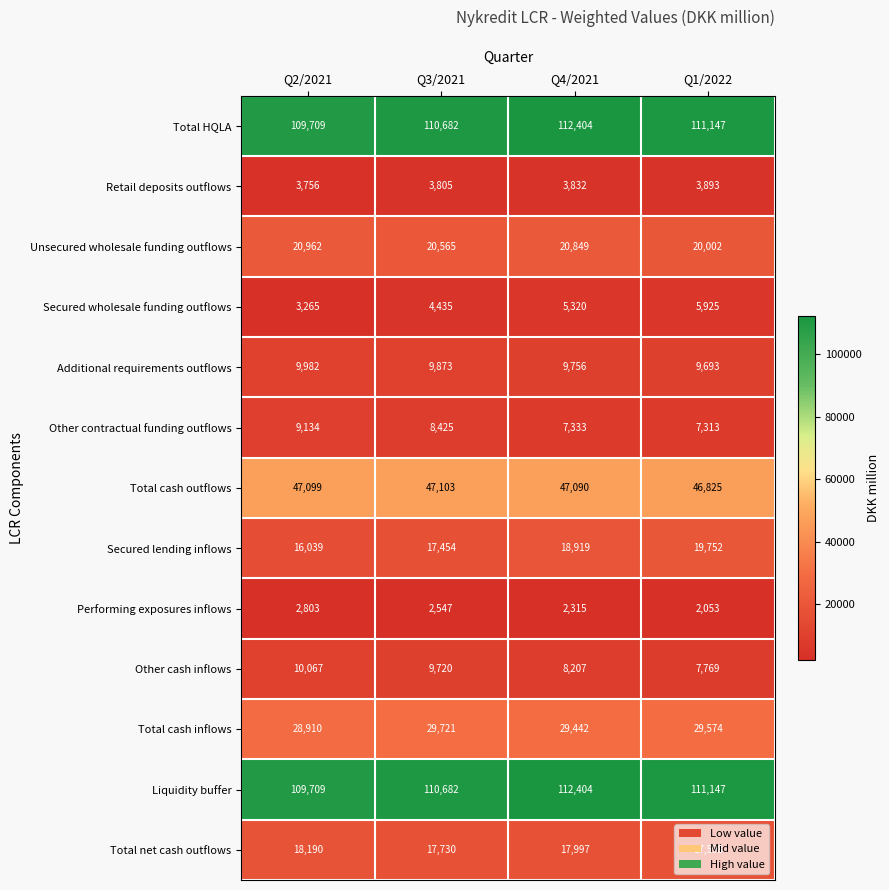

How many series are shown in this chart?

13